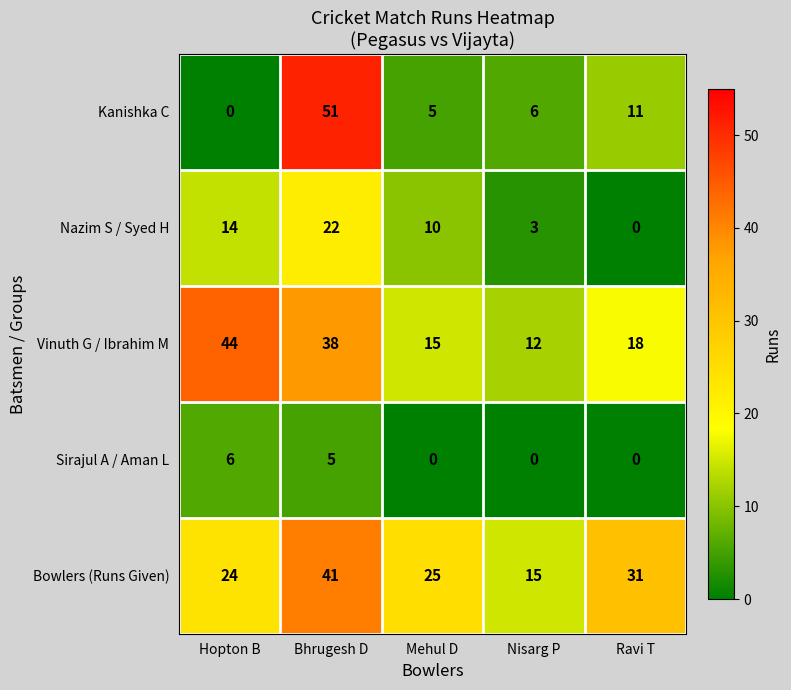

At which category is the sum across all series the highest?

Bhrugesh D